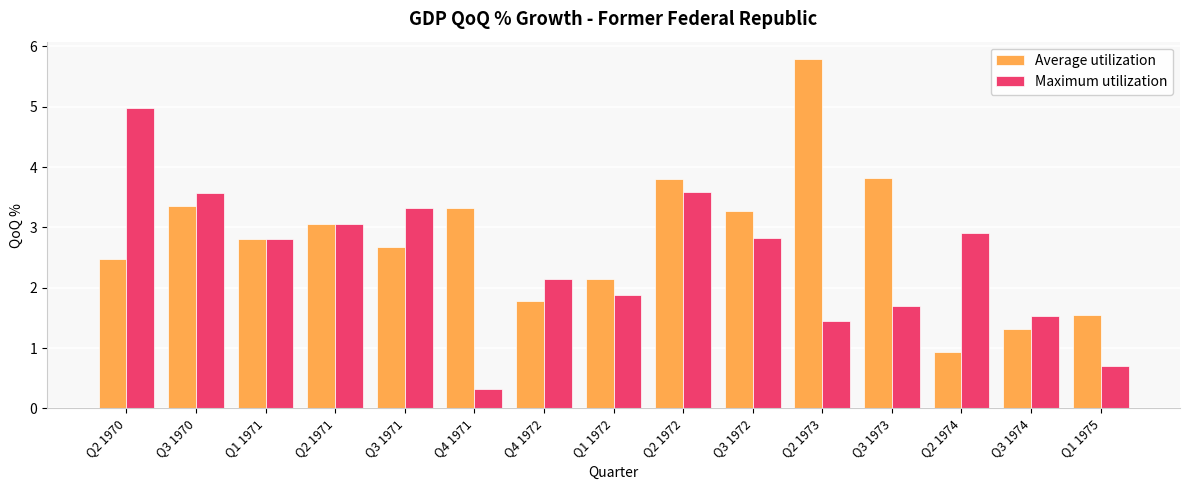

What is the total value across all series at Q2 1974?

3.8